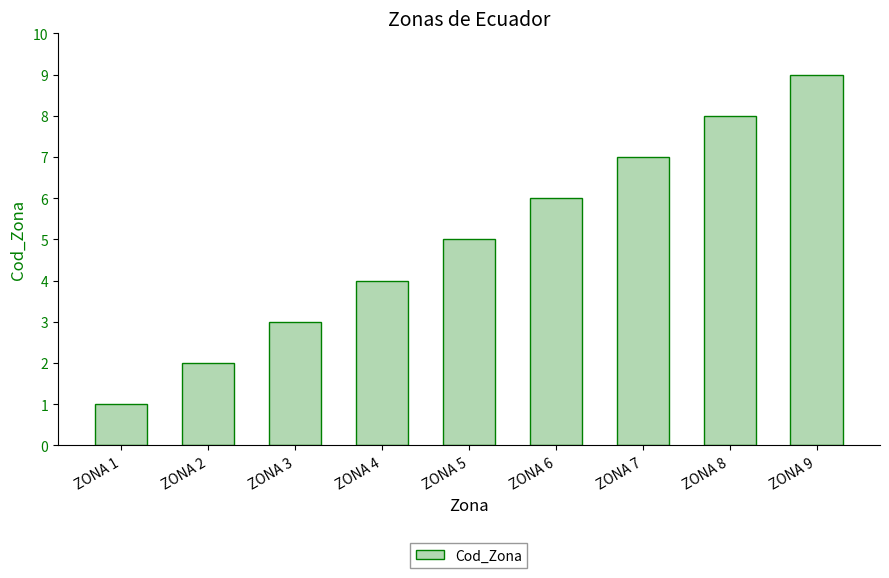

Does the chart contain stacked bars?

No